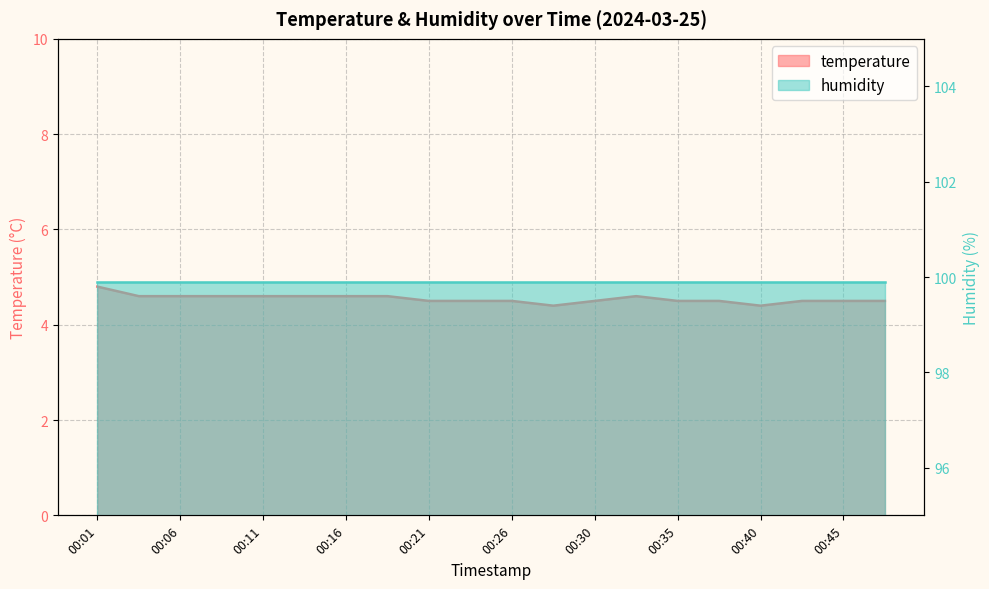

Between 00:13 and 00:01, which is larger?

00:01